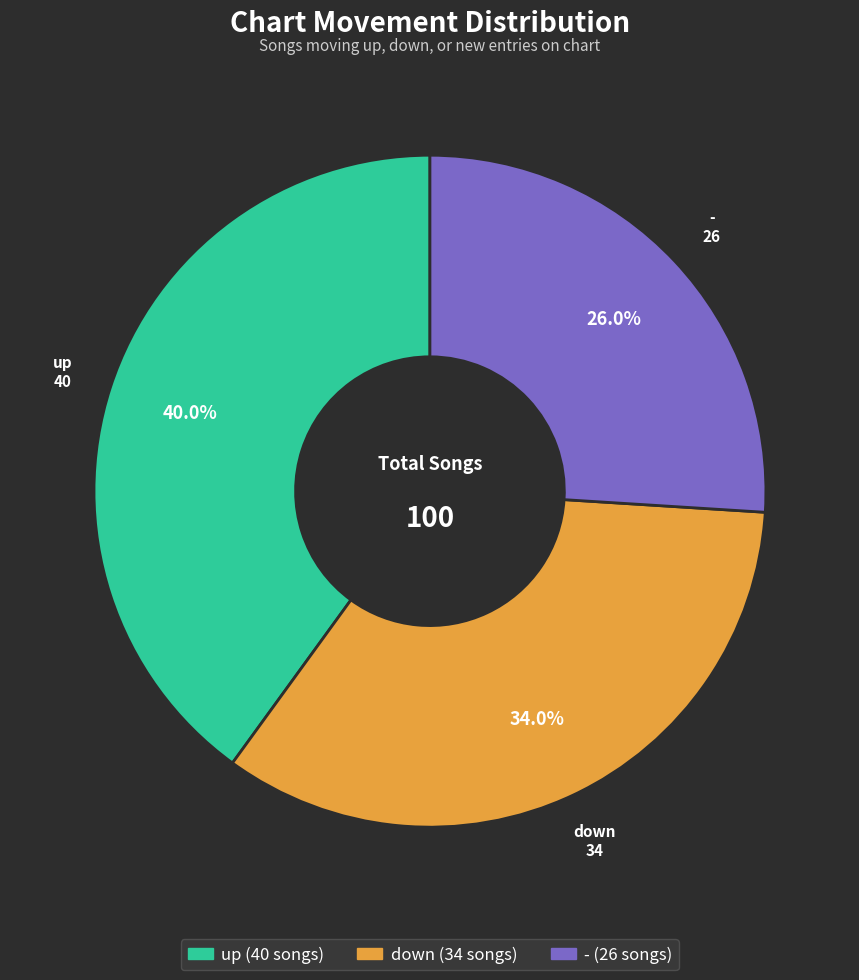

Does any single category account for the majority?

No